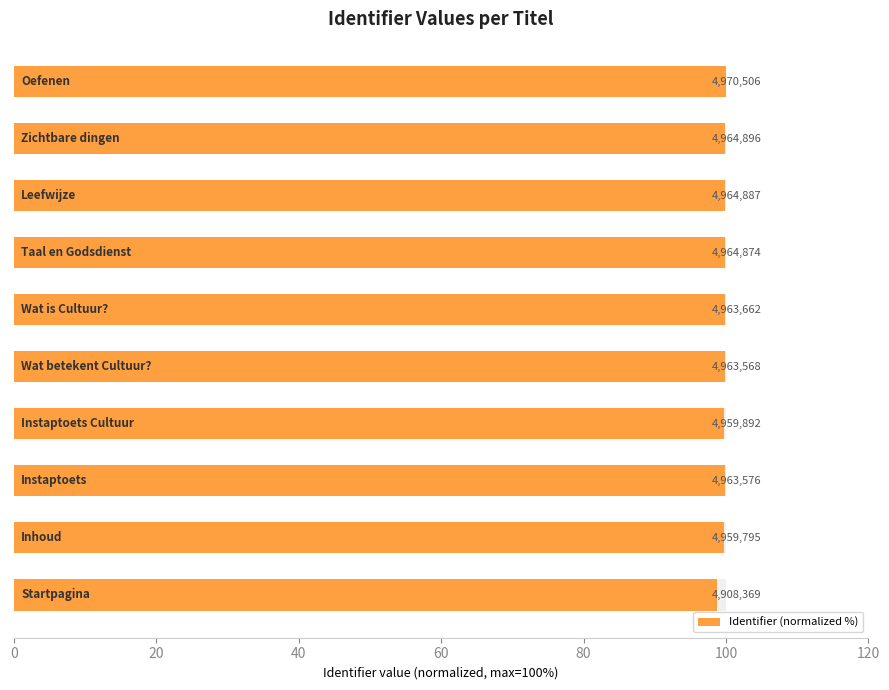

Reading right to left, transcribe all the data shown in this chart.

100.0	99.9	99.9	99.9	99.9	99.9	99.8	99.9	99.8	98.7